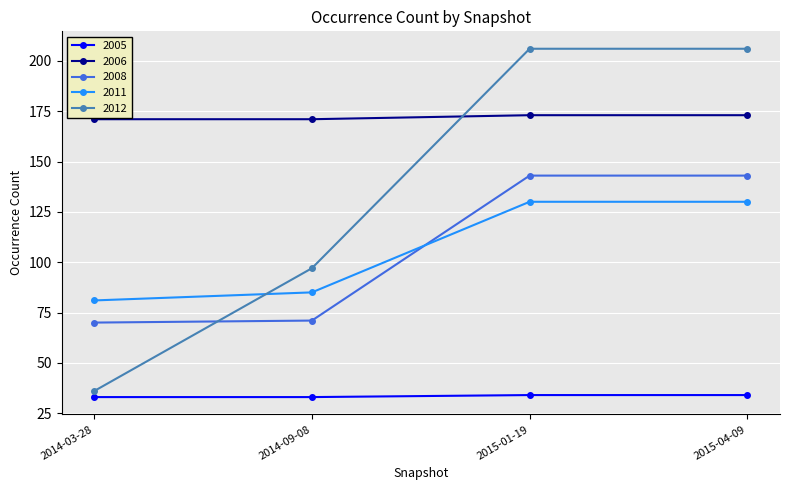

What is the difference between the maximum and minimum values in the 2012 series?

170